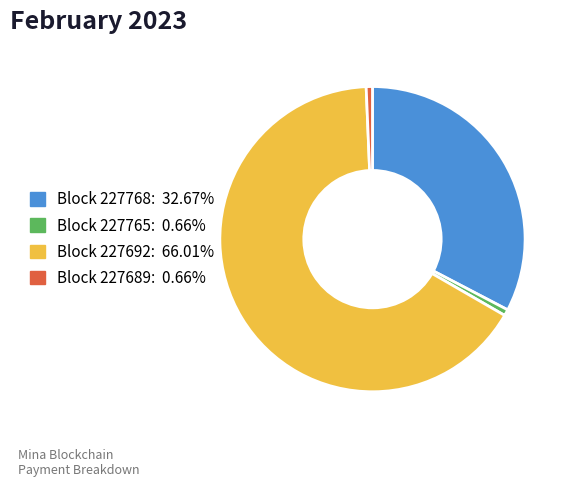

Does Block 227689: 0.66% account for over 50% of the chart?

No